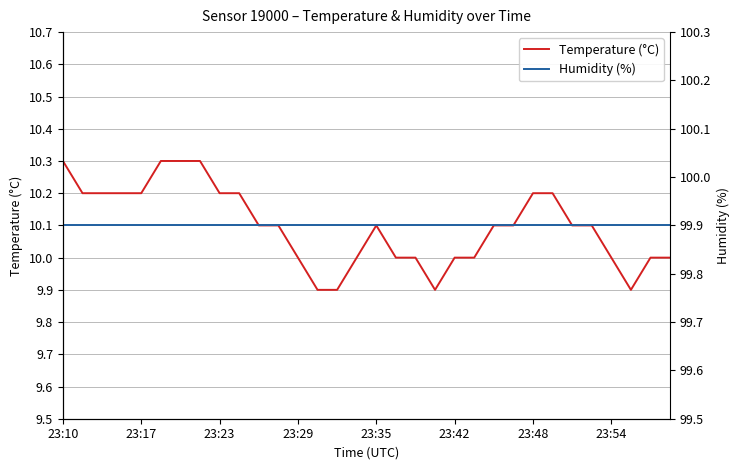

What is the sum of all Temperature (°C) values?

323.1